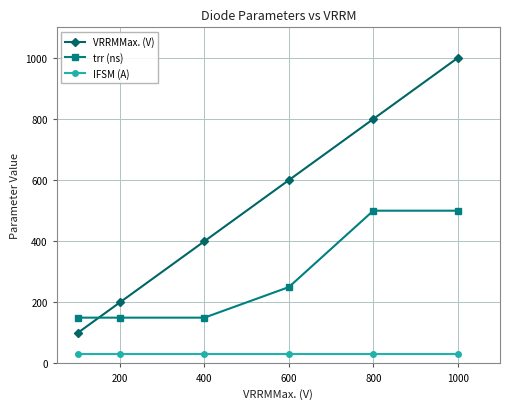

True or false: VRRMMax. (V) has more than 1 interior local peaks.

False